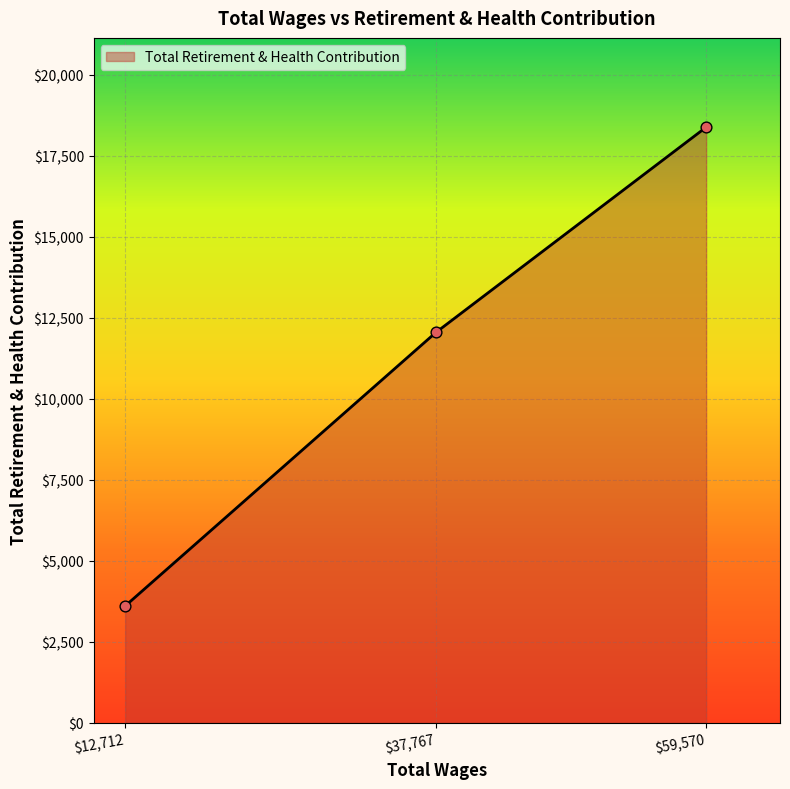

What is the sum of all values?

34027.2